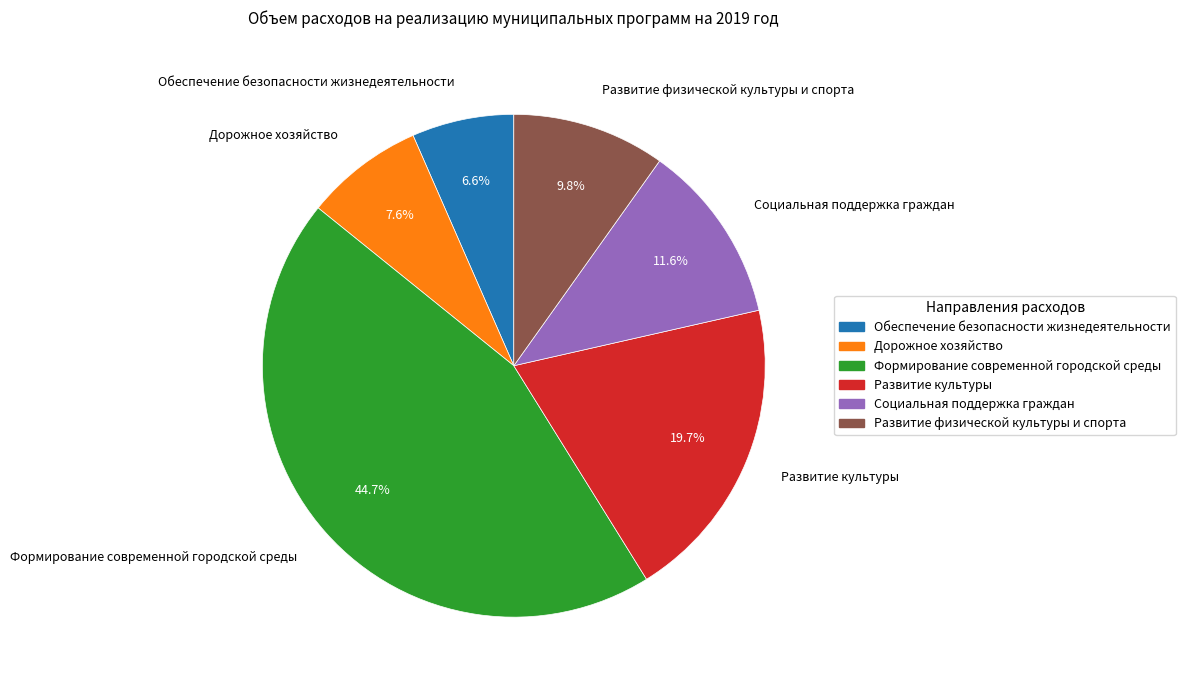

How many segments does this pie chart have?

6